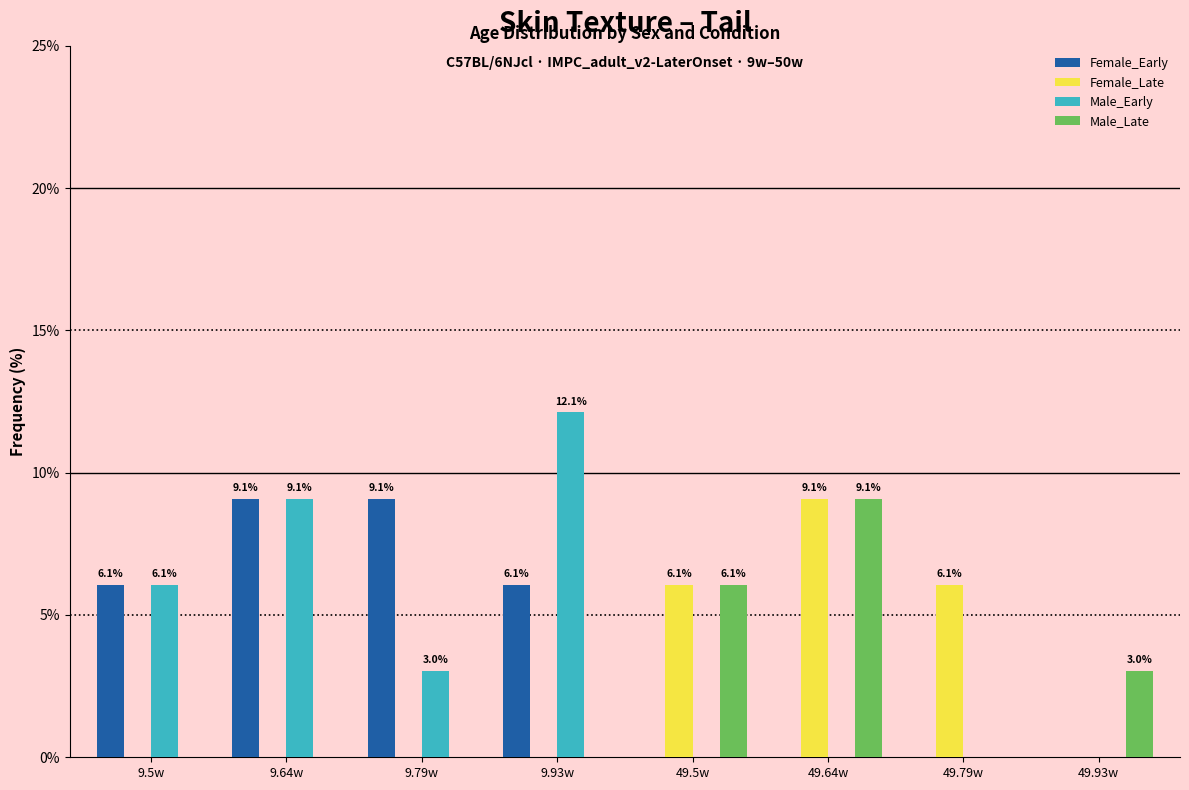

What is the maximum value shown in the chart?

12.1